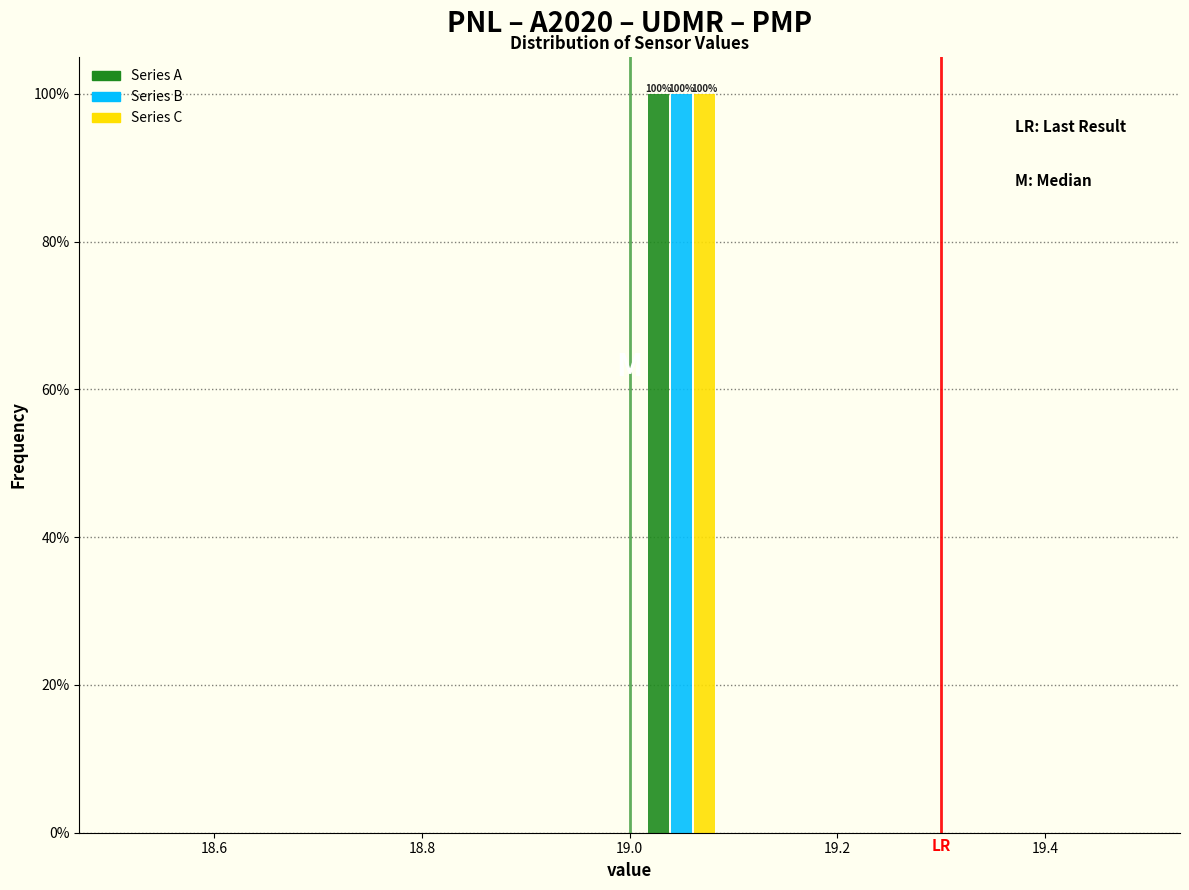

In the Series B series, which range on the x-axis has the tallest bar?

19.0 to 19.1